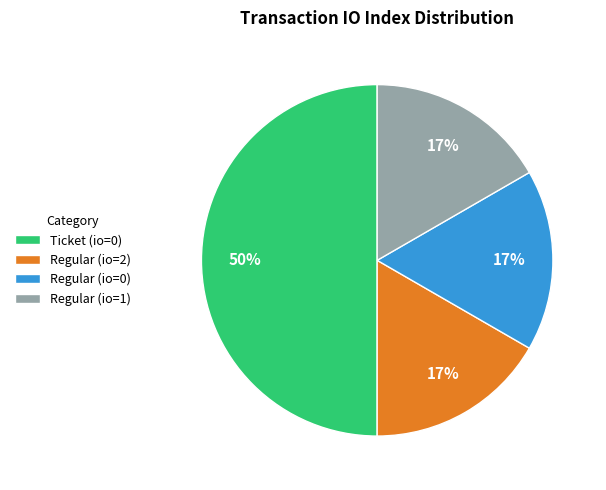

How many slices are in this pie chart?

4